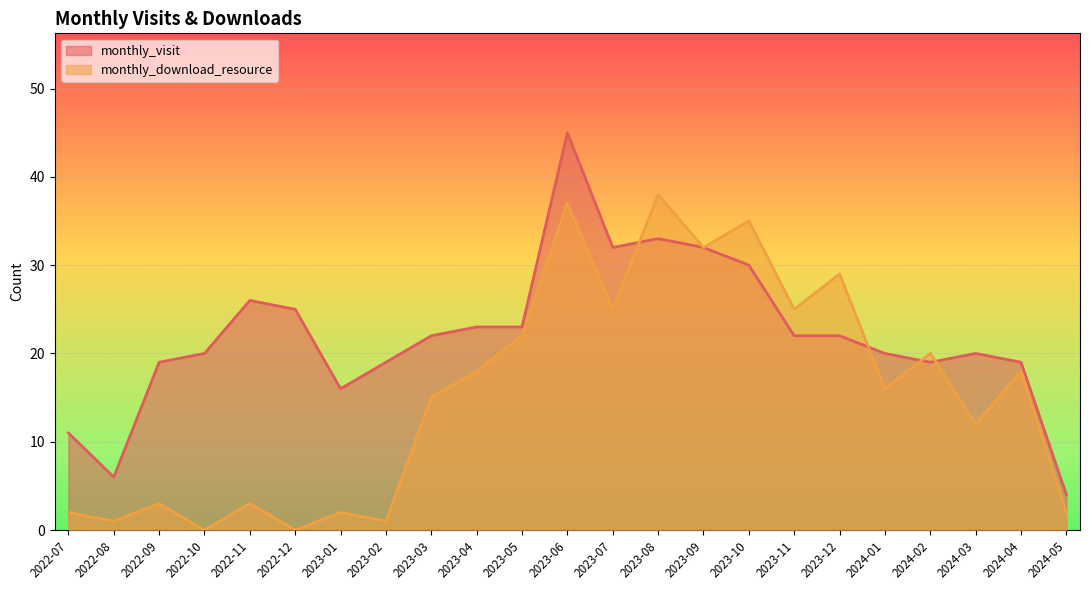

Between which two adjacent categories do monthly_download_resource and monthly_visit first intersect?

2023-07 and 2023-08